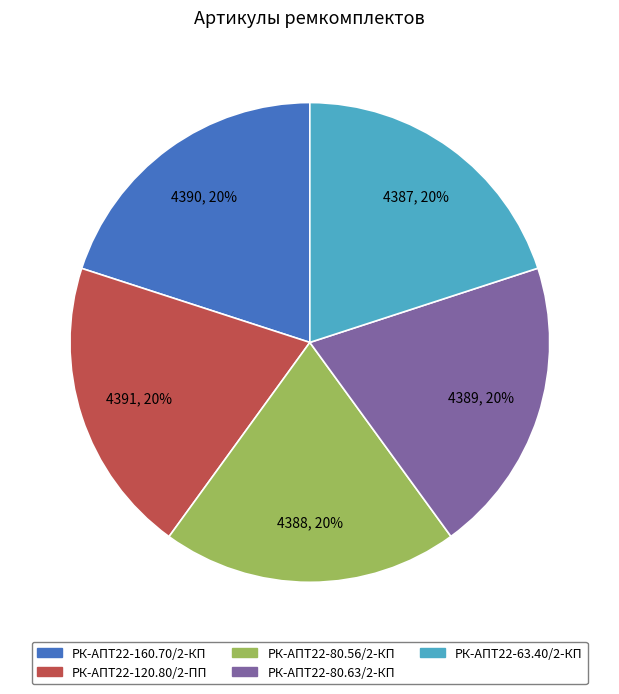

What is the ratio of the value at РК-АПТ22-63.40/2-КП to the value at РК-АПТ22-160.70/2-КП?

1.0